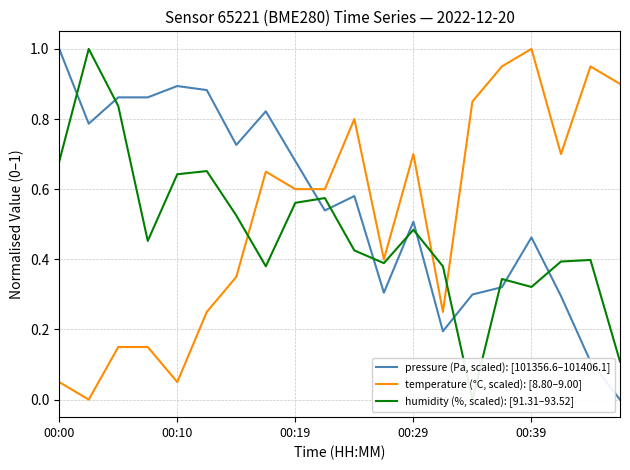

List the series in order of their overall mean, lowest first.

humidity (%, scaled): [91.31–93.52], temperature (°C, scaled): [8.80–9.00], pressure (Pa, scaled): [101356.6–101406.1]